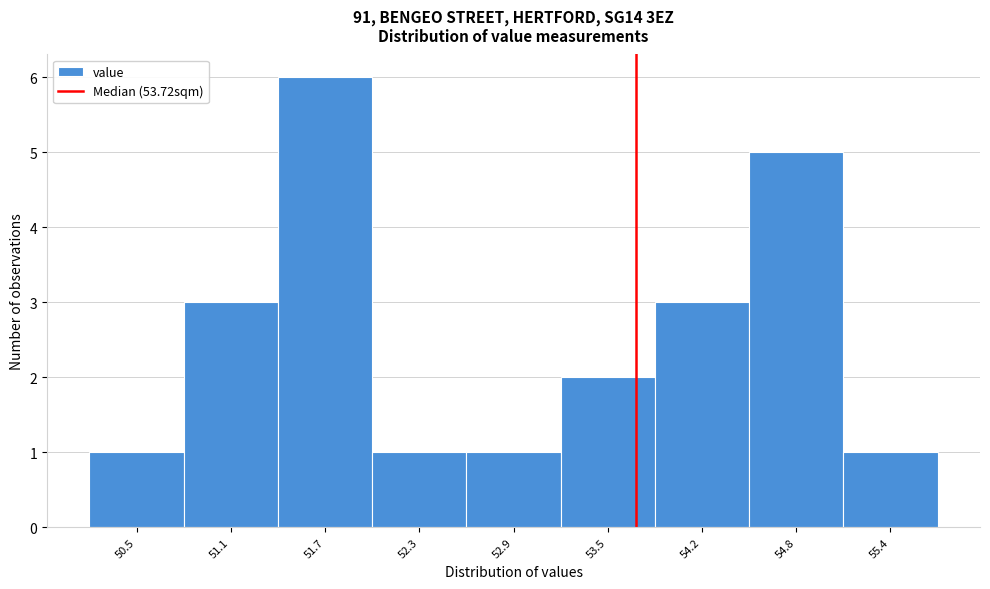

Which range on the x-axis has the tallest bar?

51.4 to 52.0